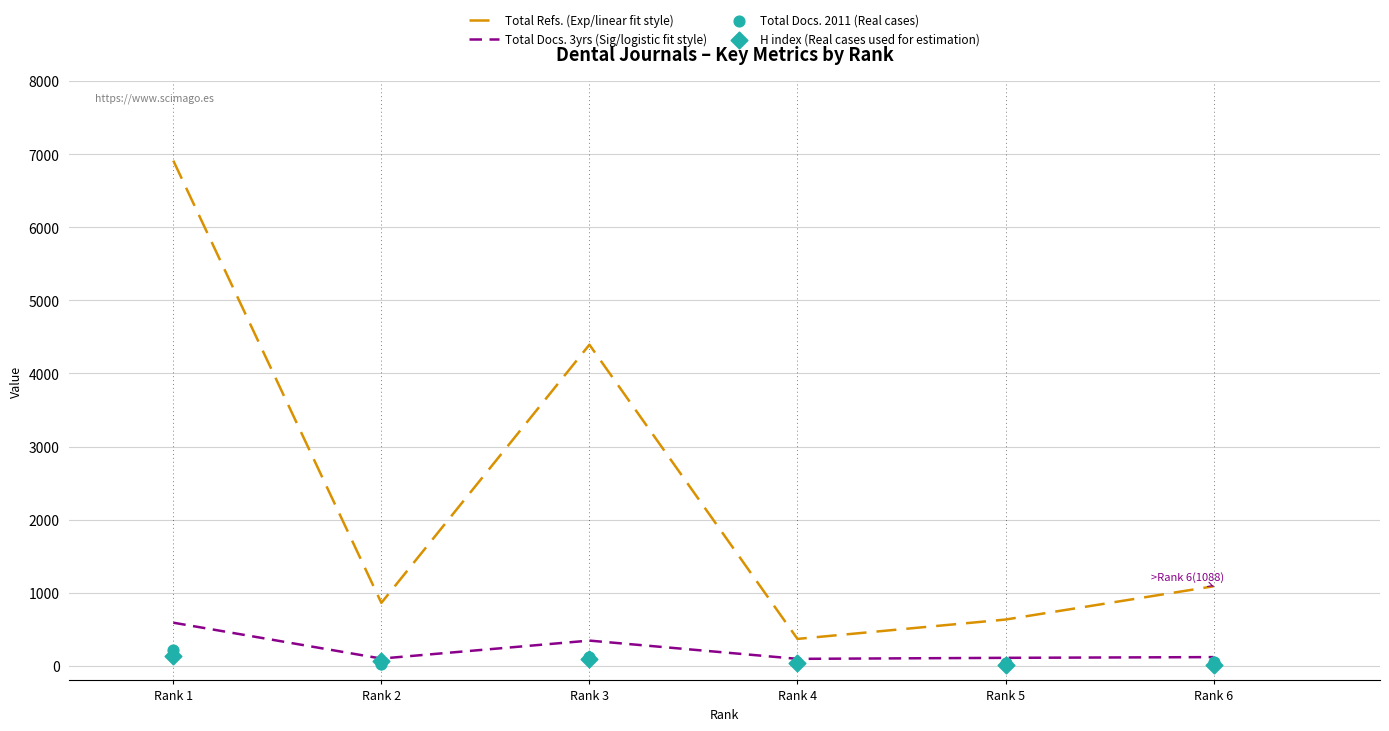

Which series reaches the maximum Y coordinate?

Total Refs. (Exp/linear fit style)